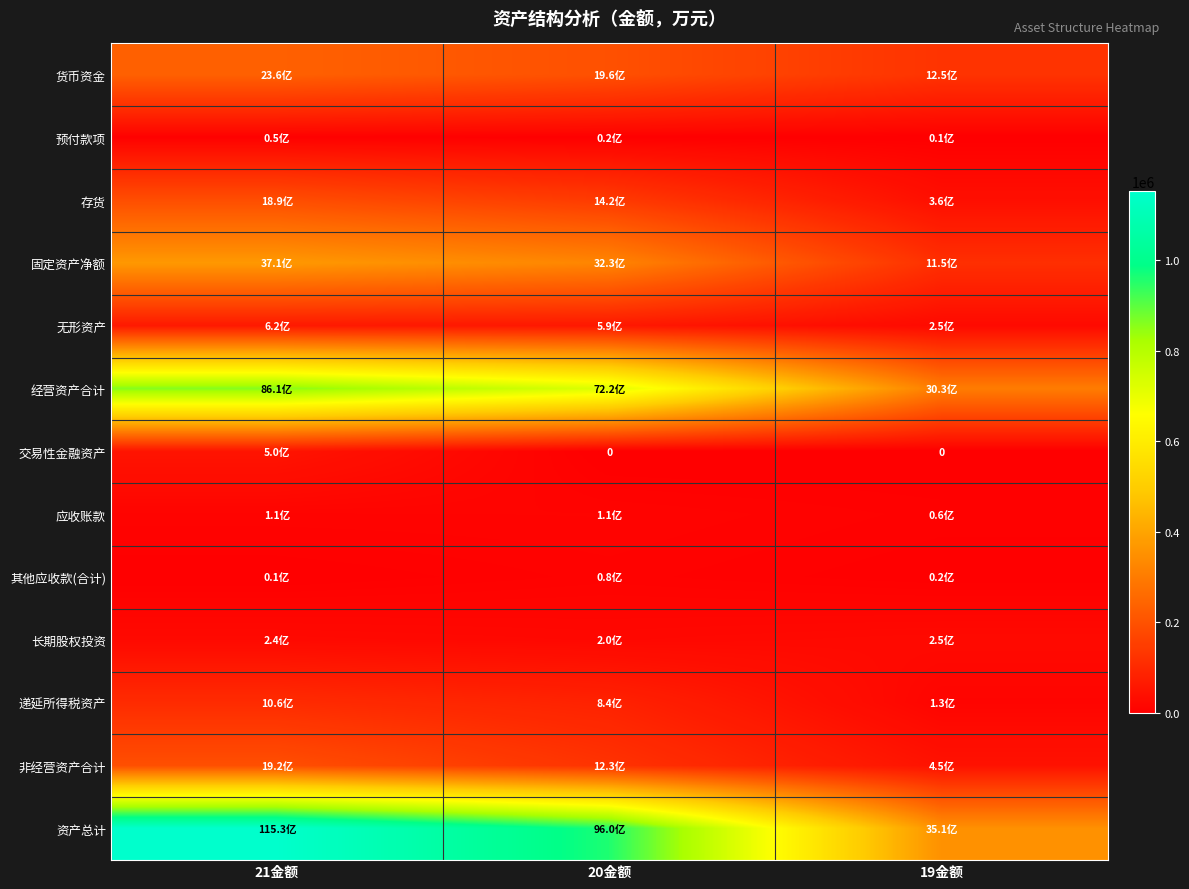

The 递延所得税资产 series shows 12596.3 at 19金额. True or false?

True